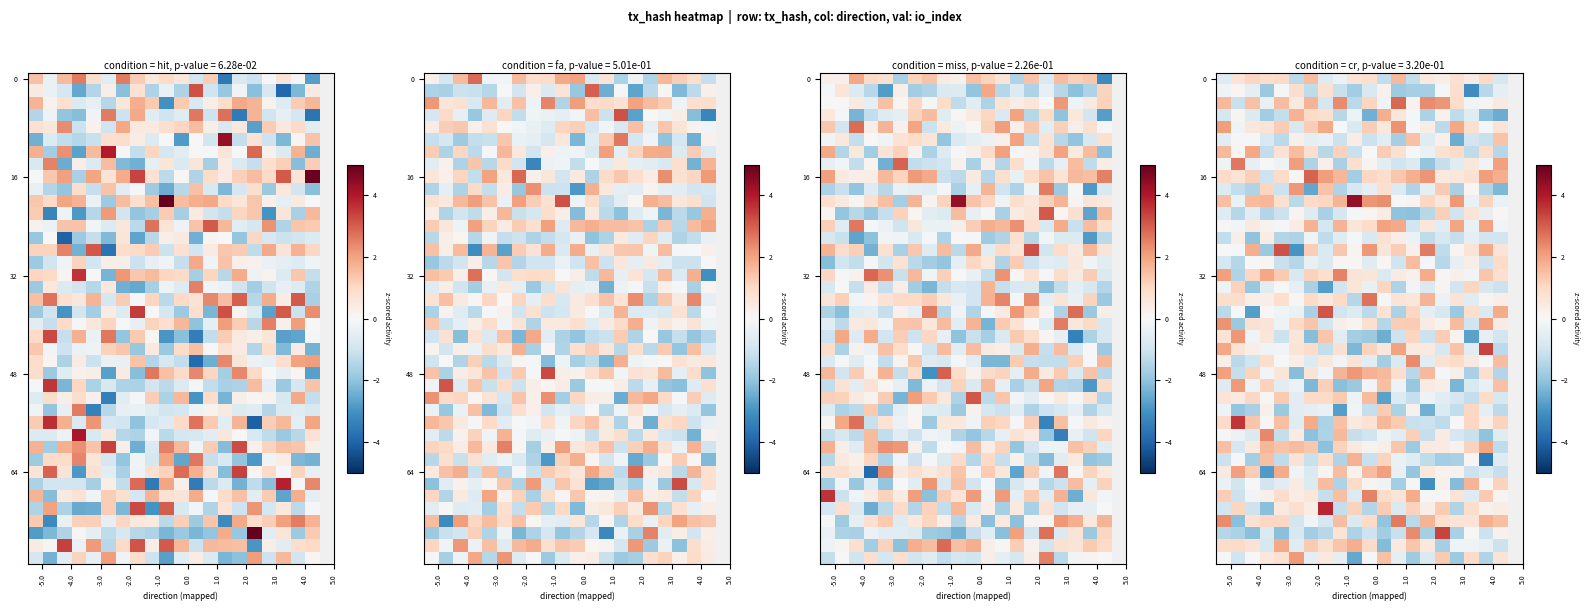

What is the minimum value shown in the chart?

-3.5